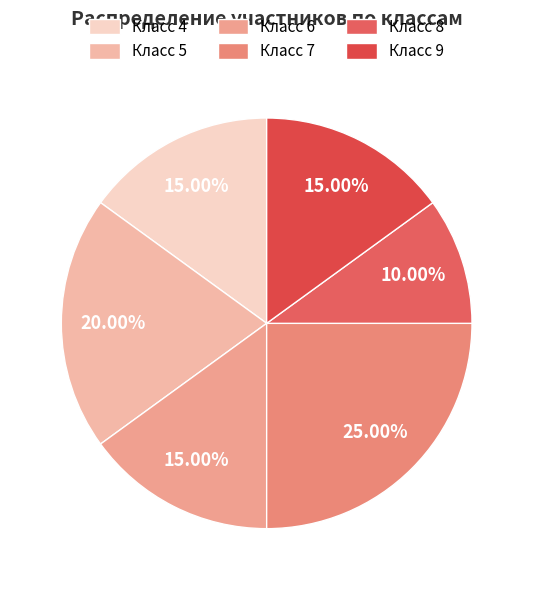

Count the number of slices in the pie.

6